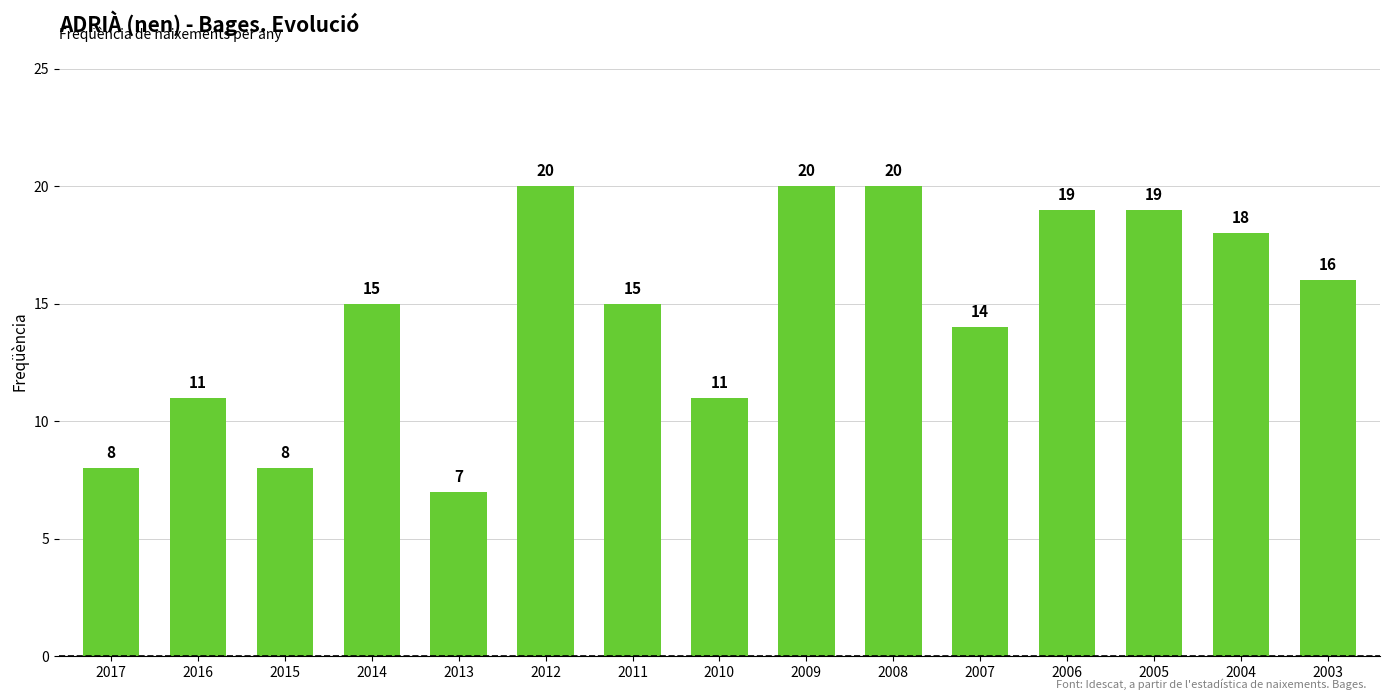

What is the minimum value shown in the chart?

7